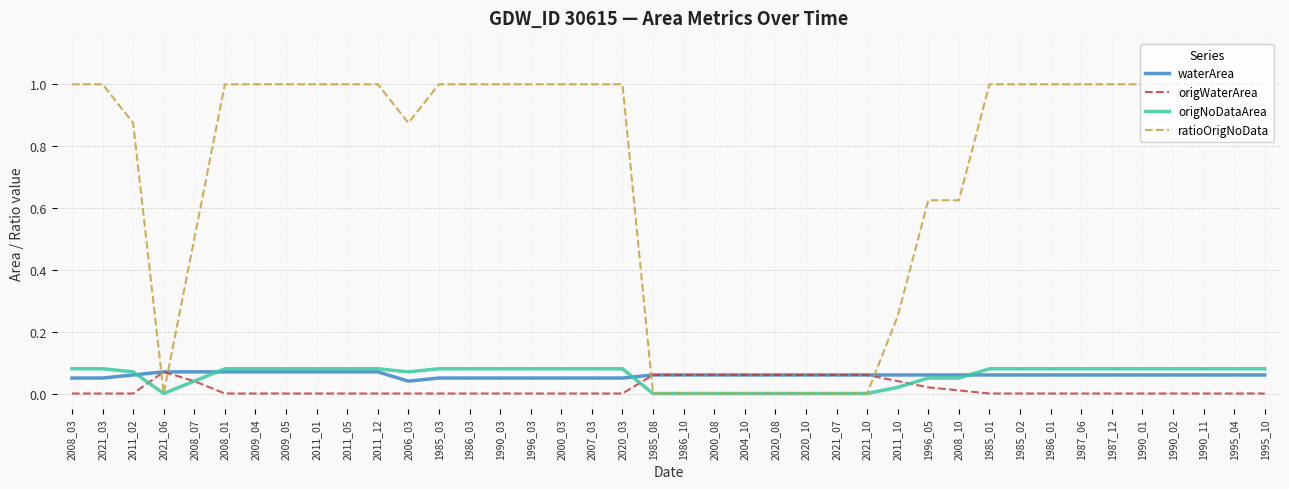

At how many categories does at least one series exceed 0?

40